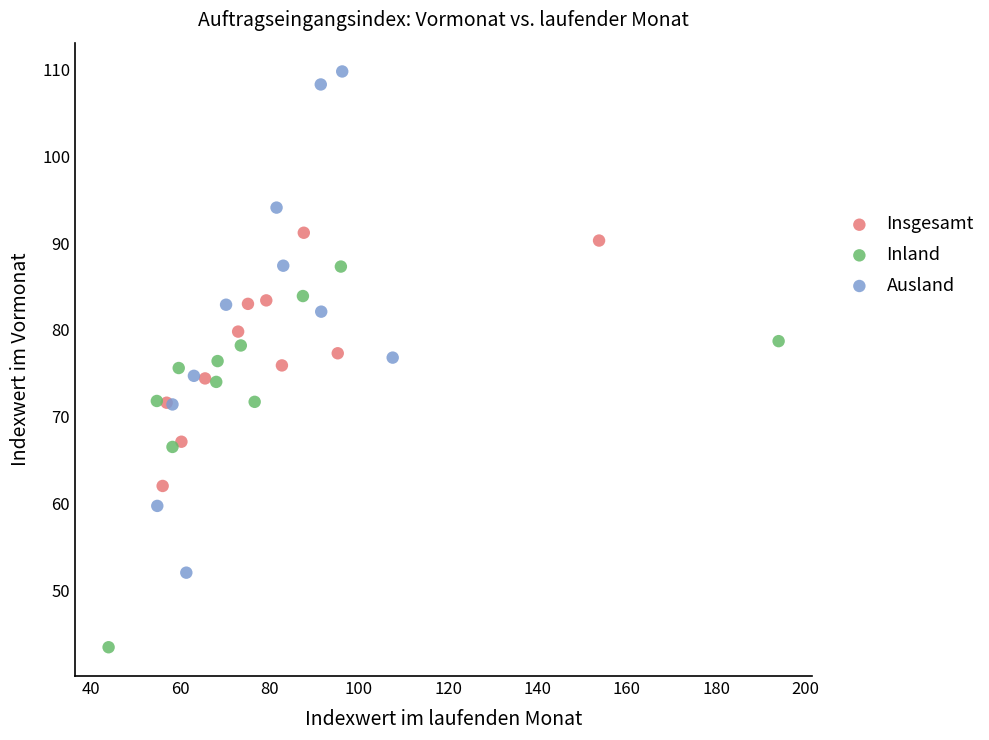

What are all the series names shown in the legend?

Insgesamt, Inland, Ausland